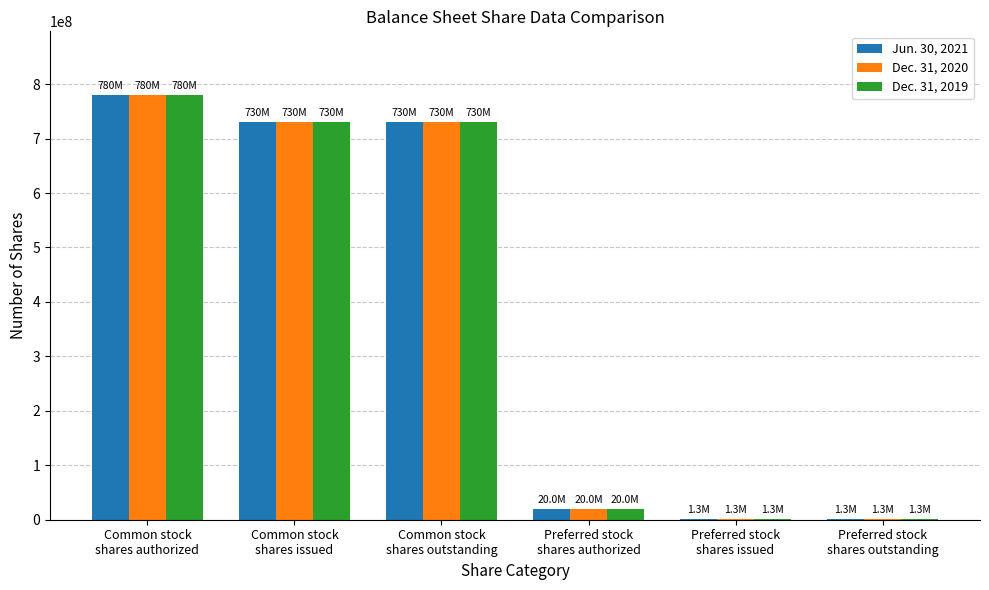

At which category does the chart reach its peak across all series?

Common stock
shares authorized